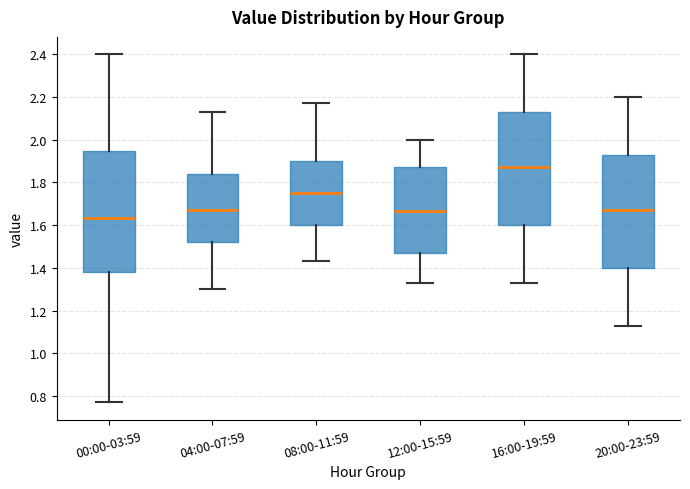

Which box is the tallest, from its lower edge to its upper edge?

00:00-03:59